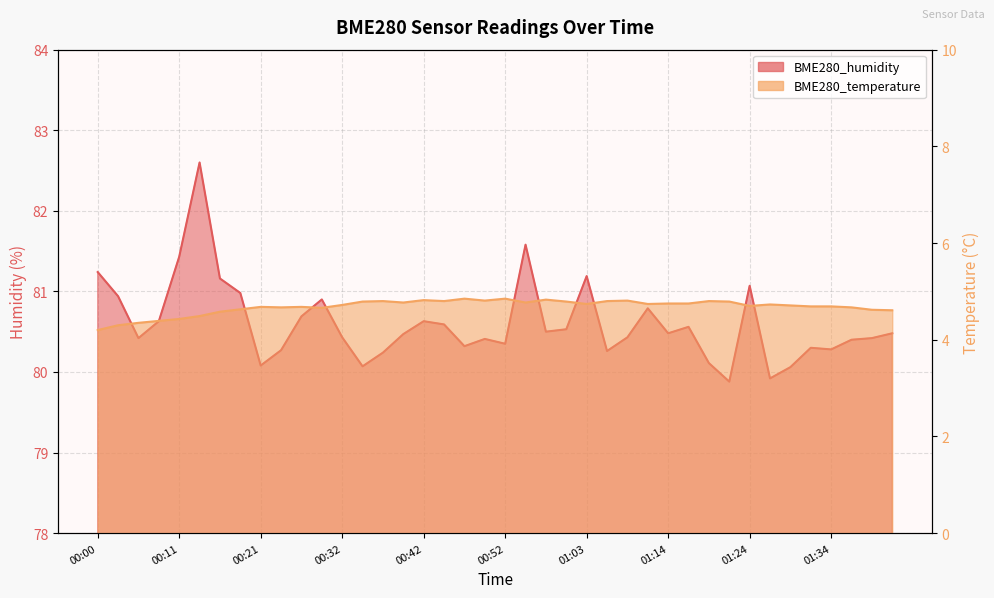

At which category does BME280_temperature reach its first local peak?

00:21